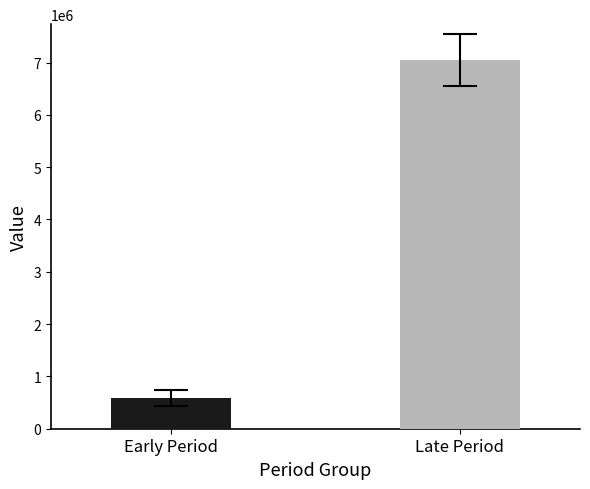

What is the approximate value at Early Period?

586816.8